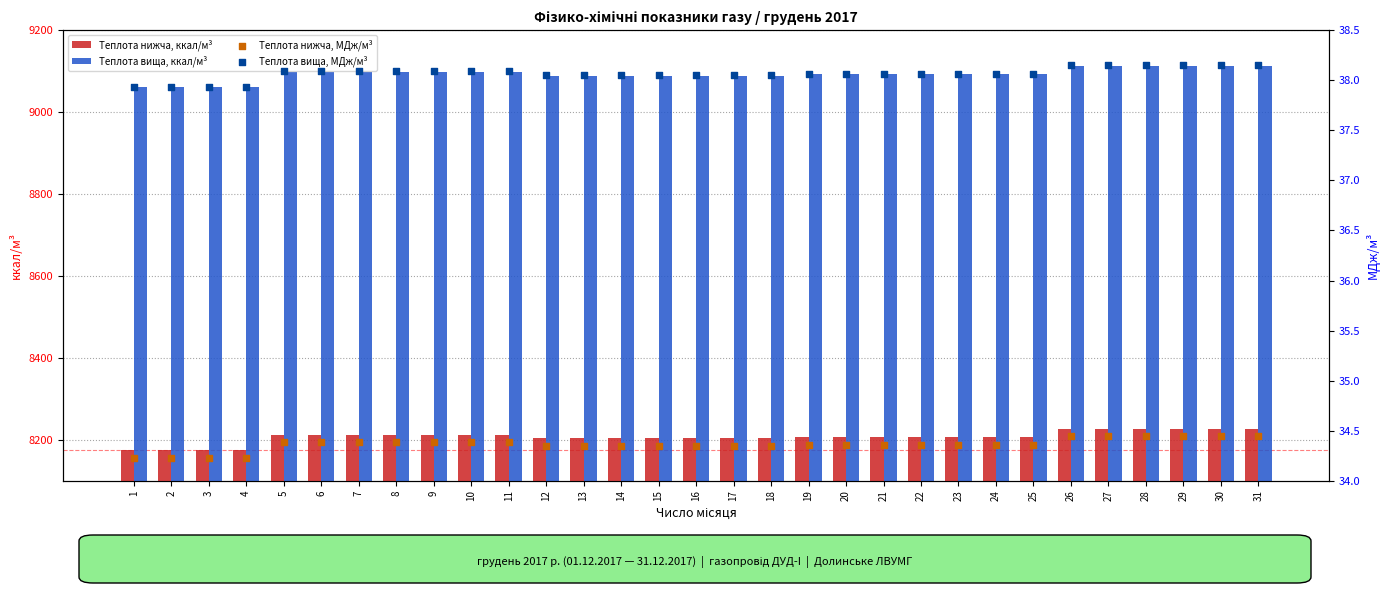

At which category is the sum across all series the highest?

26